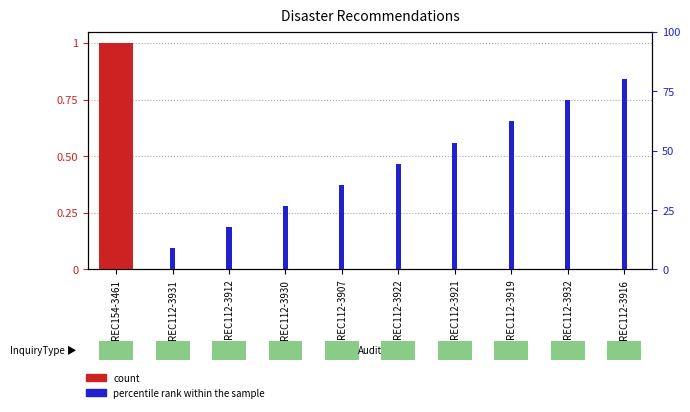

What is the highest value of the count series?

1.0